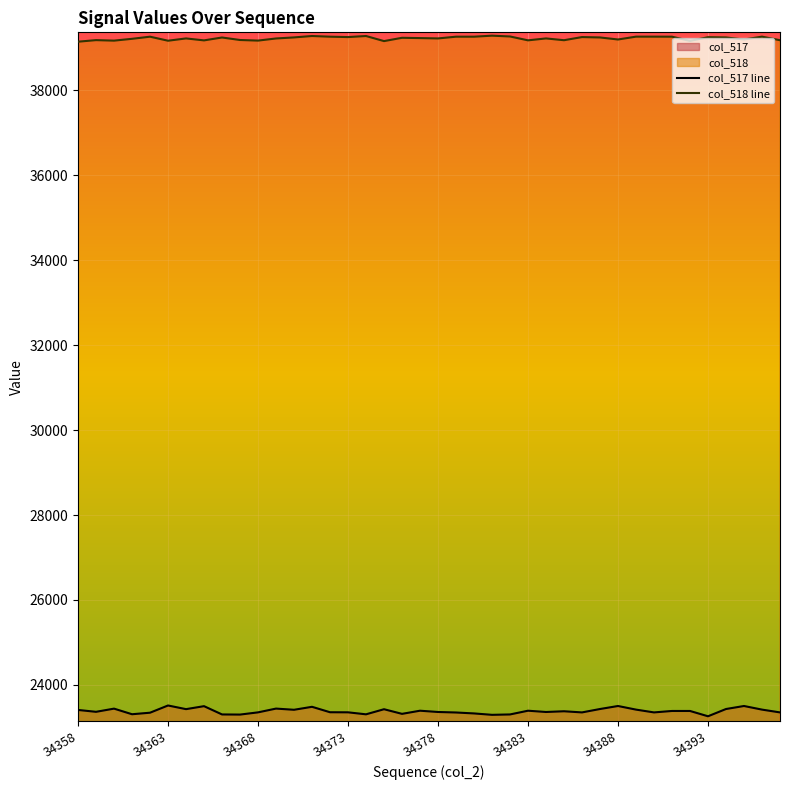

How many lines are shown in the chart?

2